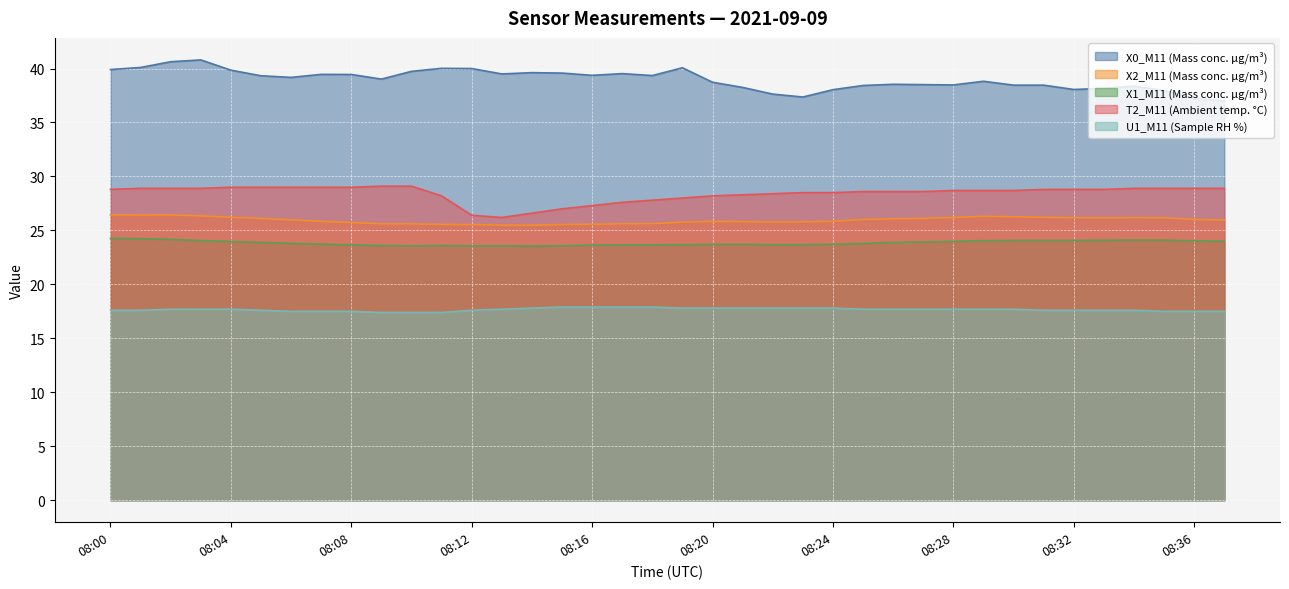

What is the sum of the X2_M11 (Mass conc. μg/m³) values at 08:24 and 08:00?

52.3